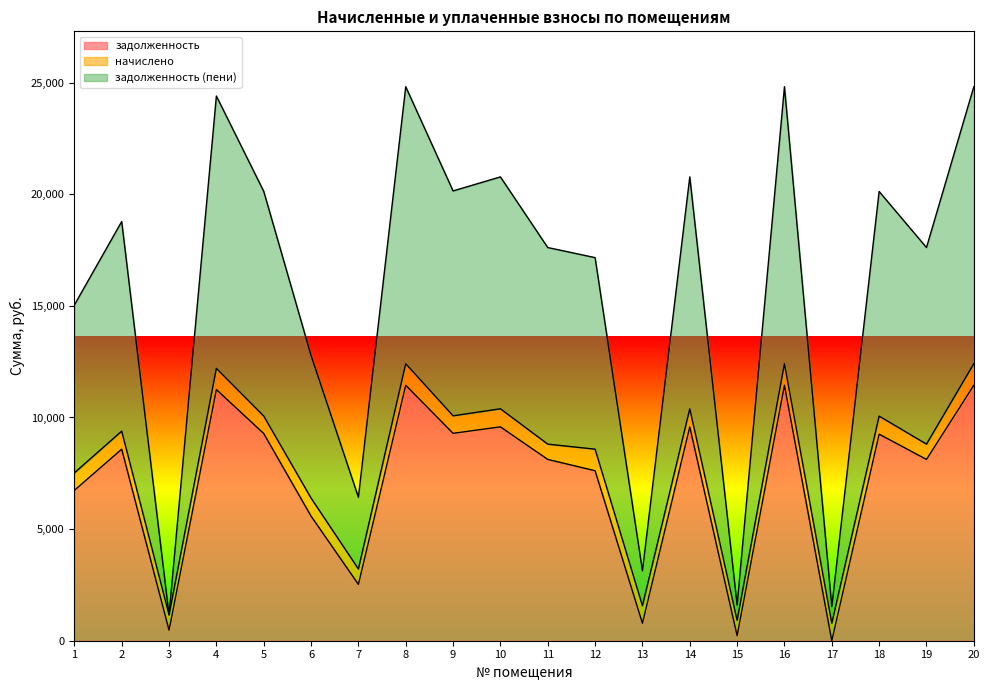

At which category is the sum across all series the highest?

8